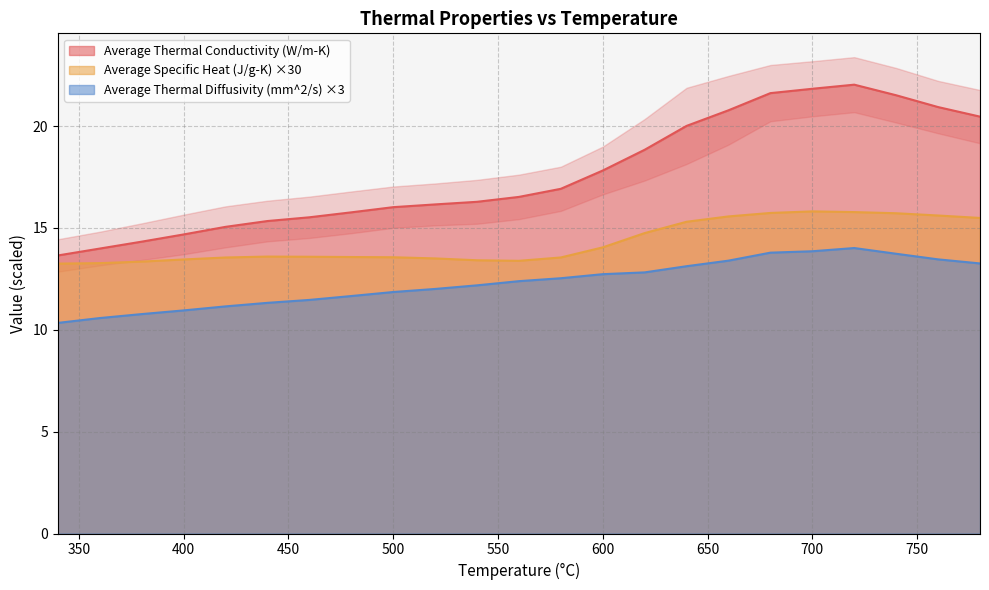

Which category has the highest value across all series?

720